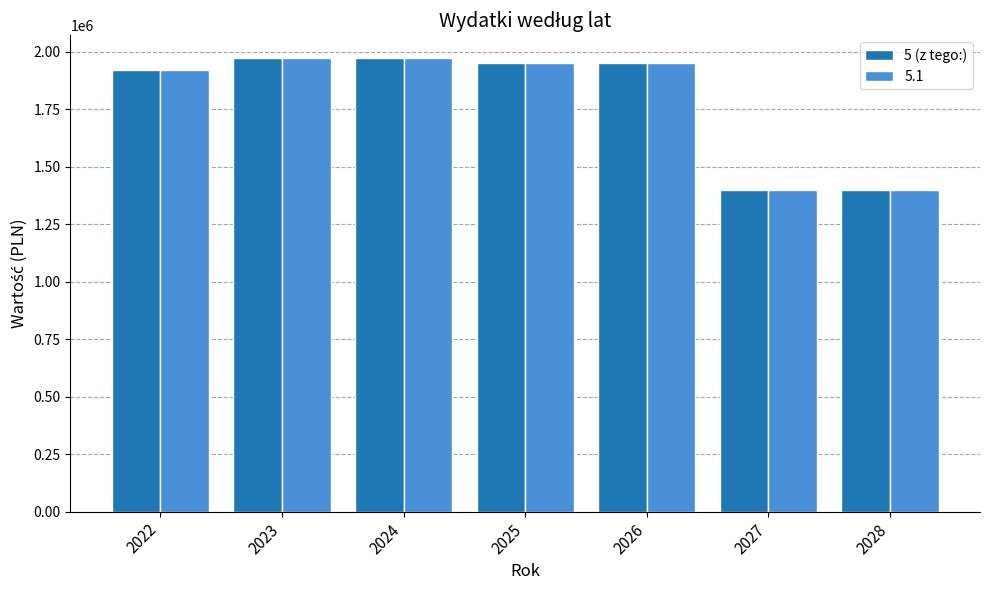

The value of 5 (z tego:) at 2022 is 637345. True or false?

False